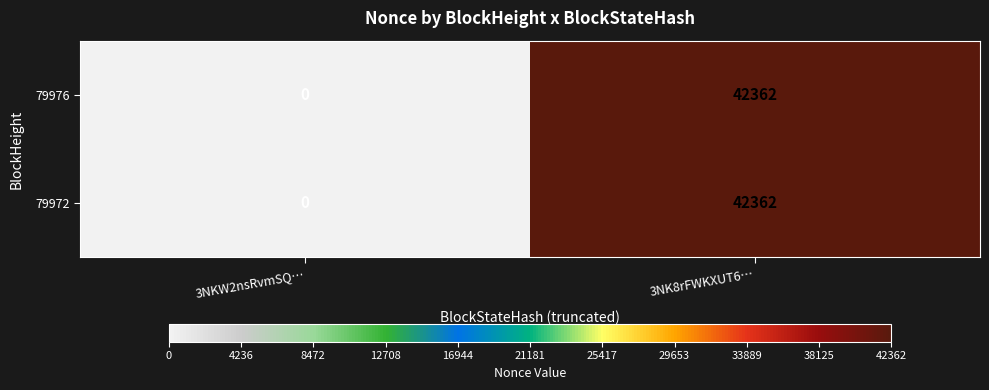

At which category does the chart reach its minimum across all series?

3NKW2nsRvmSQ…